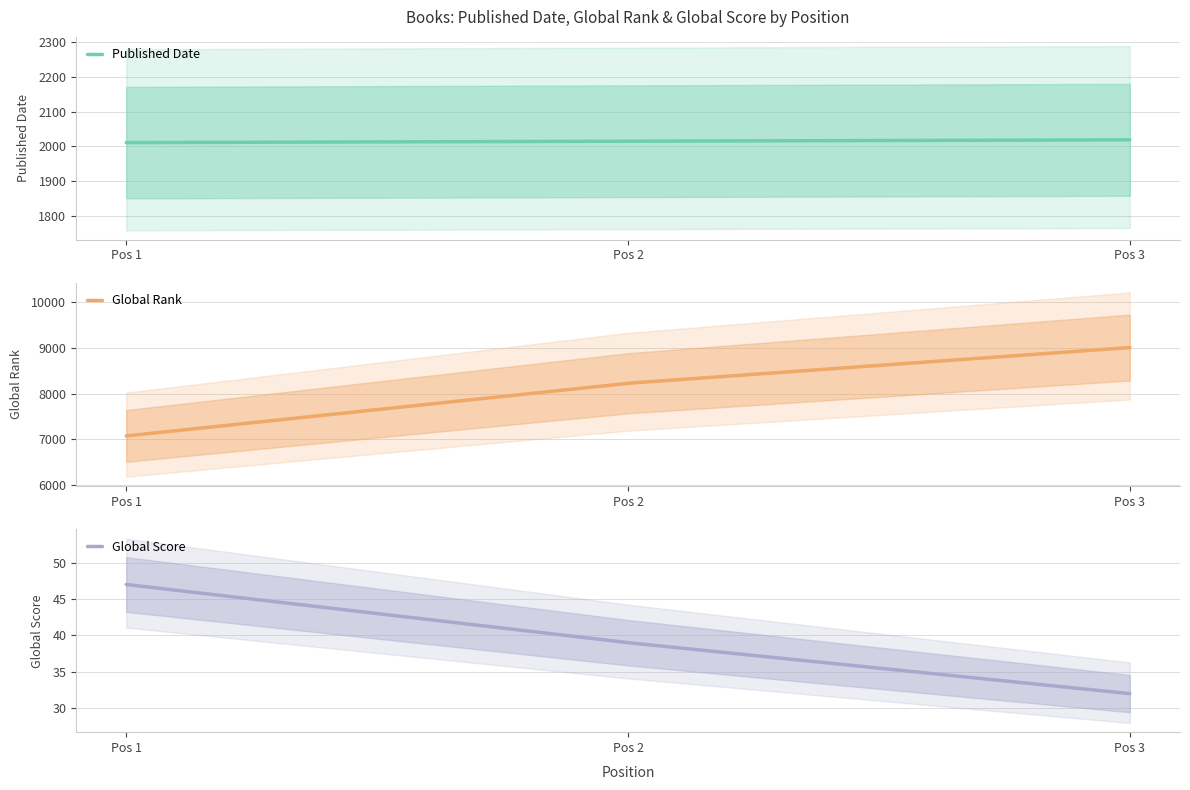

At which category does the chart reach its peak across all series?

3